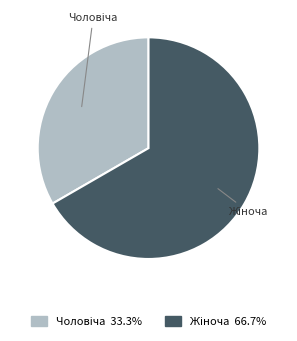

How many slices are in this pie chart?

2